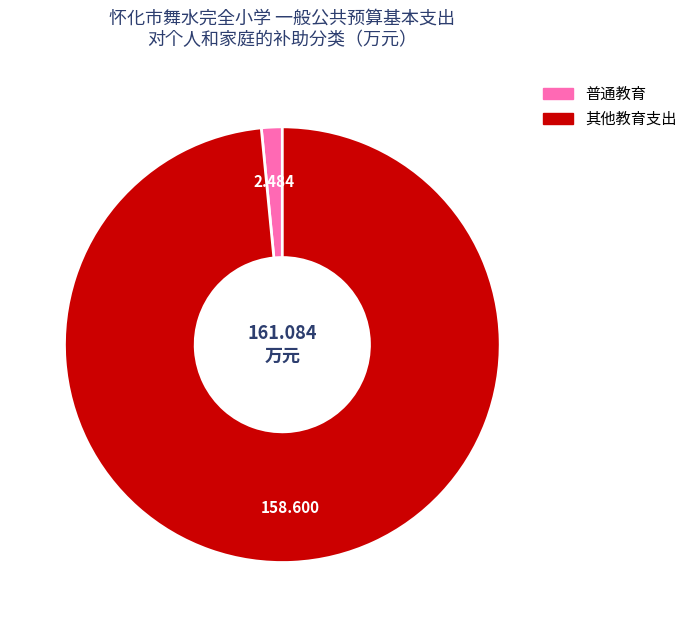

Does any single category account for the majority?

Yes